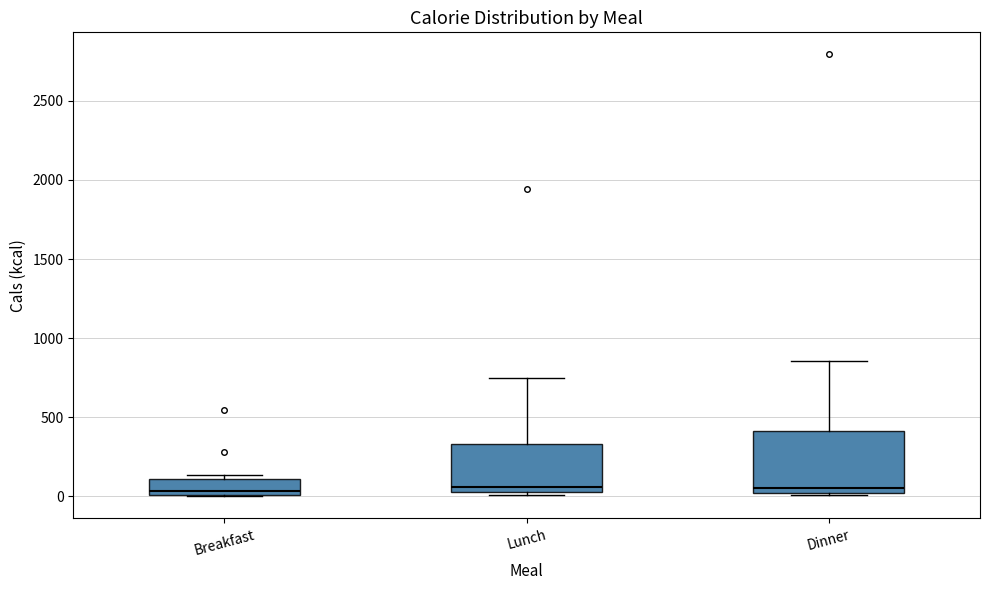

Reading left to right, read every box against the y-axis: the position of its median line, the range the box covers, and the ends of its whiskers. The values are not printed on the chart, so give them approximately, as read against the axis.

Breakfast: median 50, box 0 to 100, whiskers 0 to 150
Lunch: median 50, box 0 to 350, whiskers 0 (just below the box's lower edge) to 750
Dinner: median 50, box 0 to 400, whiskers 0 (just below the box's lower edge) to 850